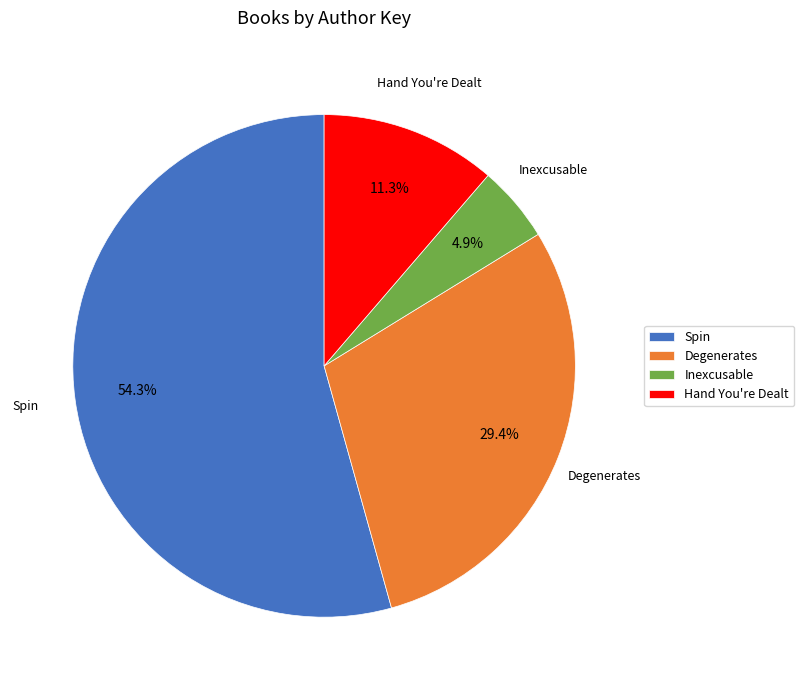

Which category has the smallest portion of the pie?

Inexcusable